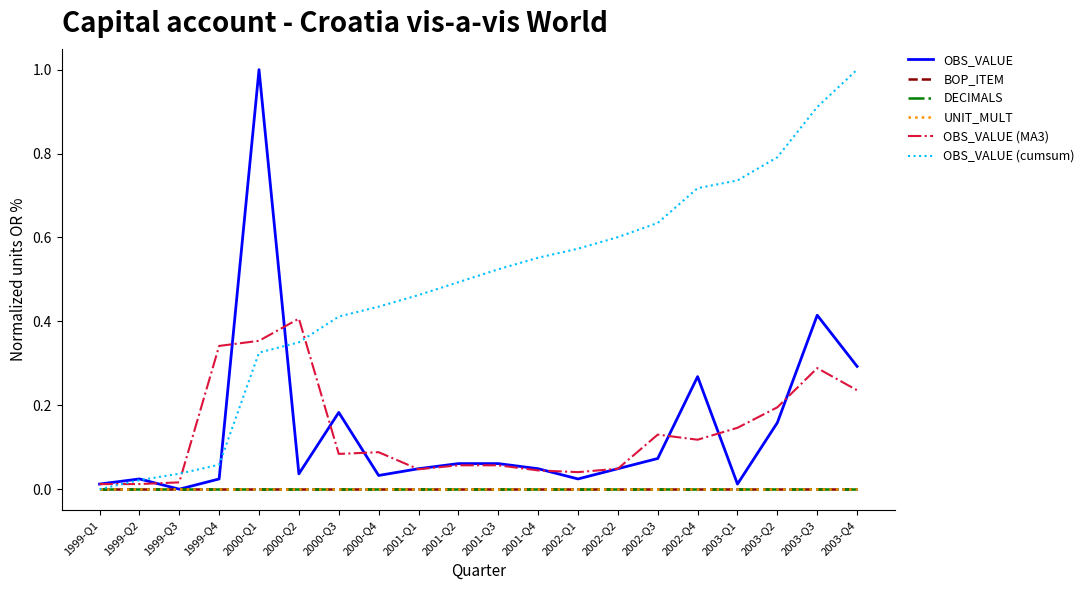

How many interior local valleys does the OBS_VALUE (MA3) series have?

4